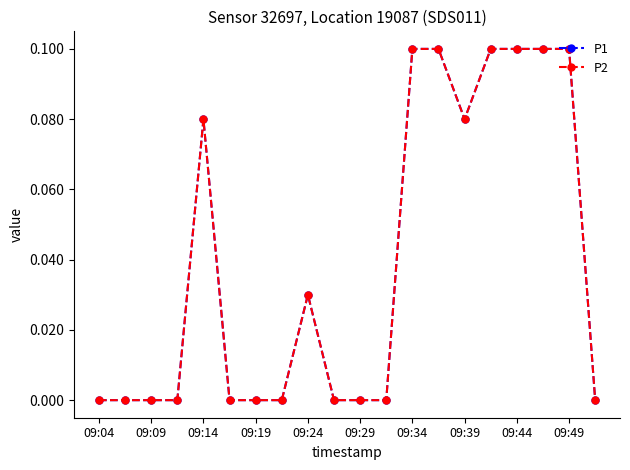

Count the P1 values in the range 0 to 1.

20